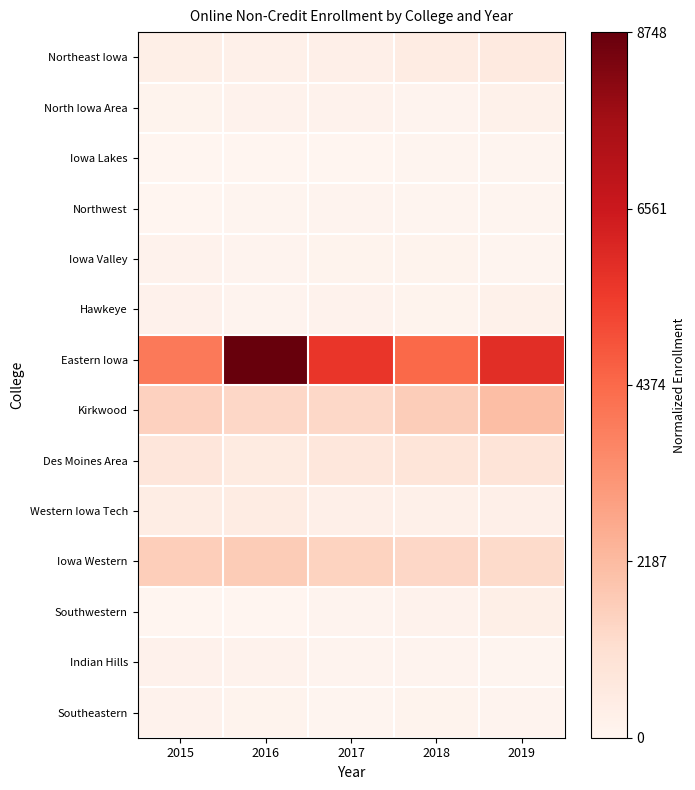

Reading right to left, extract all data points from this chart.

Northeast Iowa: 2019=0.1	2018=0.1	2017=0.0	2016=0.0	2015=0.0
North Iowa Area: 2019=0.0	2018=0.0	2017=0.0	2016=0.0	2015=0.0
Iowa Lakes: 2019=0.0	2018=0.0	2017=0.0	2016=0.0	2015=0.0
Northwest: 2019=0.0	2018=0.0	2017=0.0	2016=0.0	2015=0.0
Iowa Valley: 2019=0.0	2018=0.0	2017=0.0	2016=0.0	2015=0.0
Hawkeye: 2019=0.0	2018=0.0	2017=0.0	2016=0.0	2015=0.0
Eastern Iowa: 2019=0.7	2018=0.5	2017=0.6	2016=1.0	2015=0.5
Kirkwood: 2019=0.2	2018=0.2	2017=0.2	2016=0.2	2015=0.2
Des Moines Area: 2019=0.1	2018=0.1	2017=0.1	2016=0.1	2015=0.1
Western Iowa Tech: 2019=0.0	2018=0.0	2017=0.0	2016=0.1	2015=0.0
Iowa Western: 2019=0.1	2018=0.2	2017=0.2	2016=0.2	2015=0.2
Southwestern: 2019=0.0	2018=0.0	2017=0.0	2016=0.0	2015=0.0
Indian Hills: 2019=0.0	2018=0.0	2017=0.0	2016=0.0	2015=0.0
Southeastern: 2019=0.0	2018=0.0	2017=0.0	2016=0.0	2015=0.0